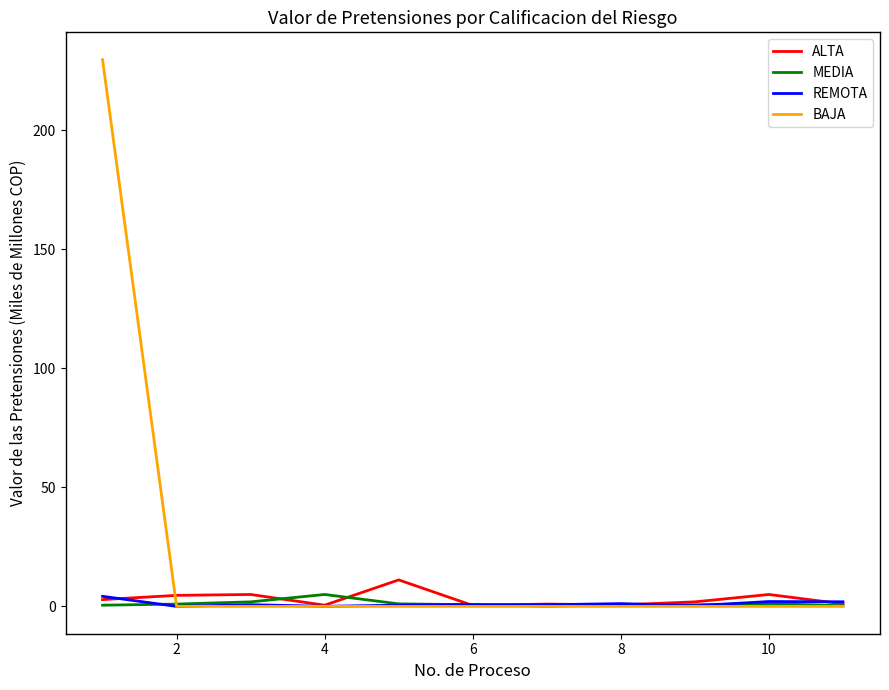

What is the highest value of the ALTA series?

11.1